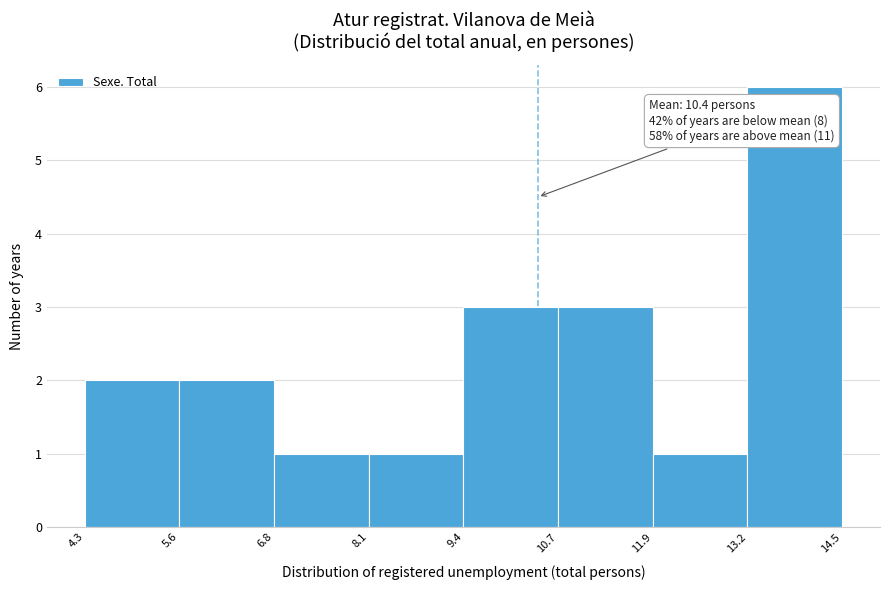

Over which range of the x-axis is the bar tallest?

13.2 to 14.5